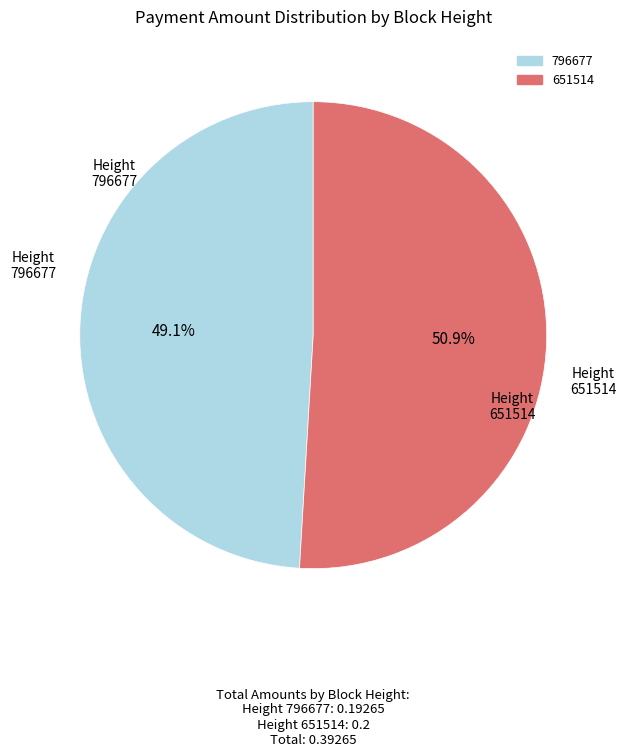

What is the largest slice in the pie chart?

651514